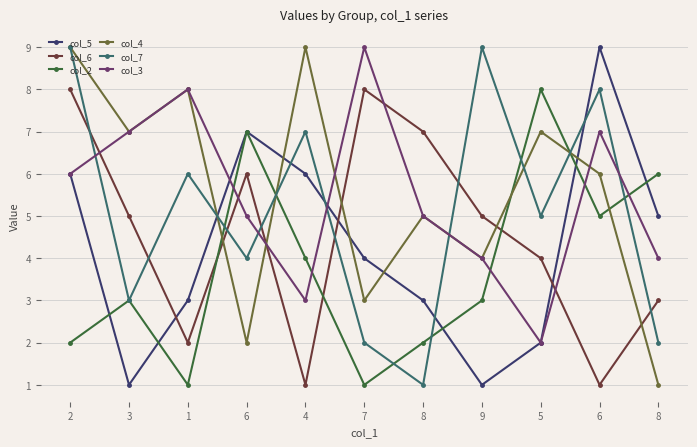

What are all the series names shown in the legend?

col_5, col_6, col_2, col_4, col_7, col_3